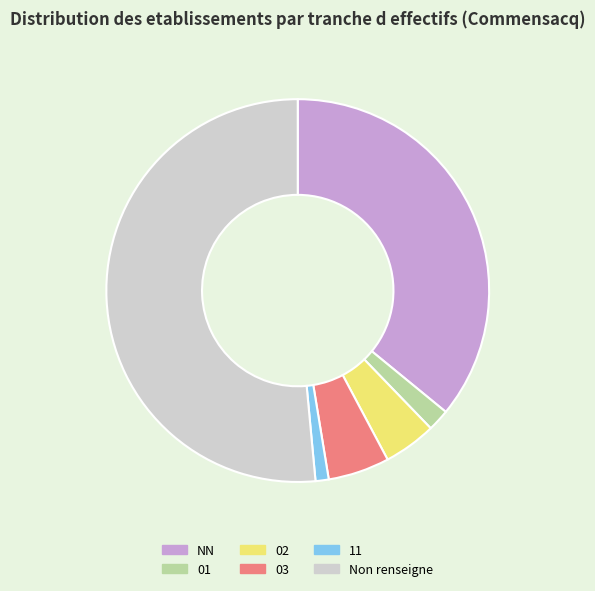

Which slice represents more than half of the pie?

Non renseigne